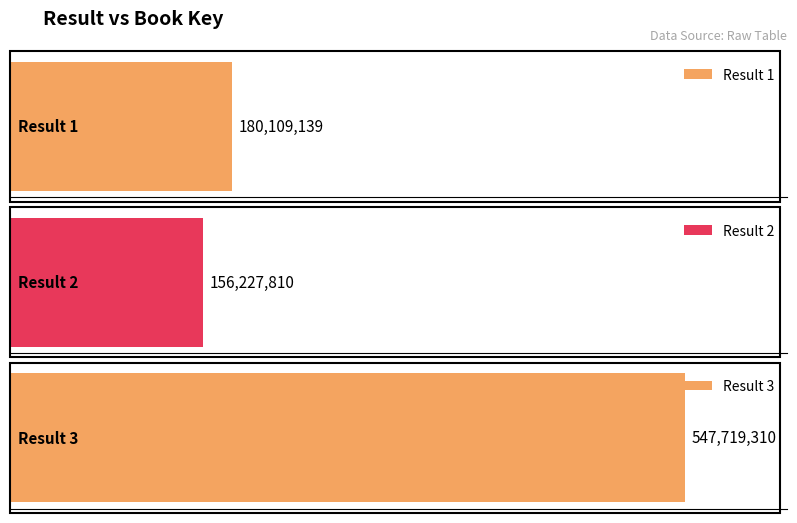

How many bars are there in total?

3